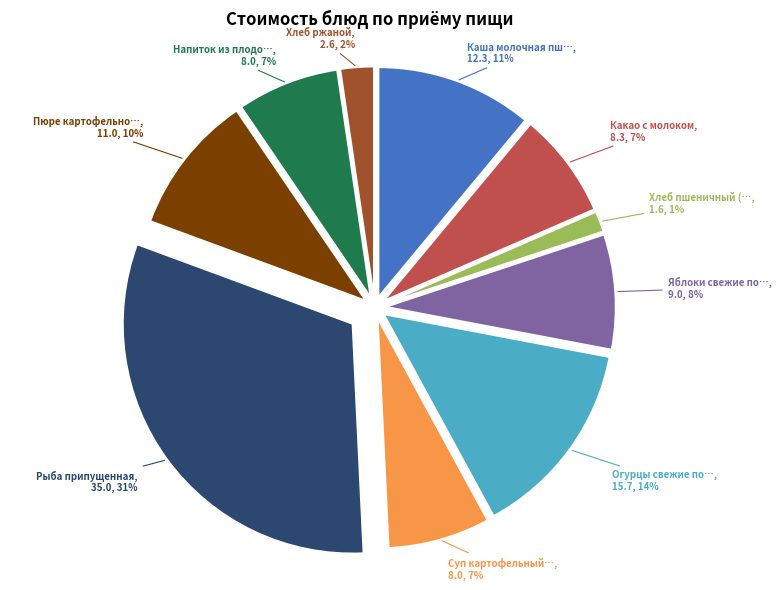

To the nearest percent, what is the average slice percentage?

10%